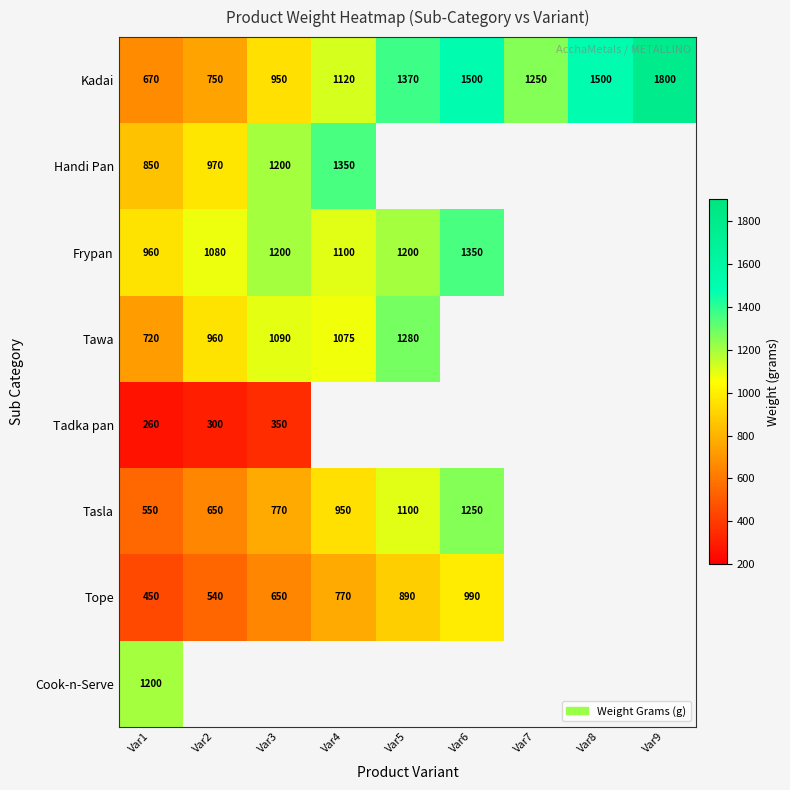

Is the value of Tawa at Var1 greater than the value of Tasla at Var4?

No